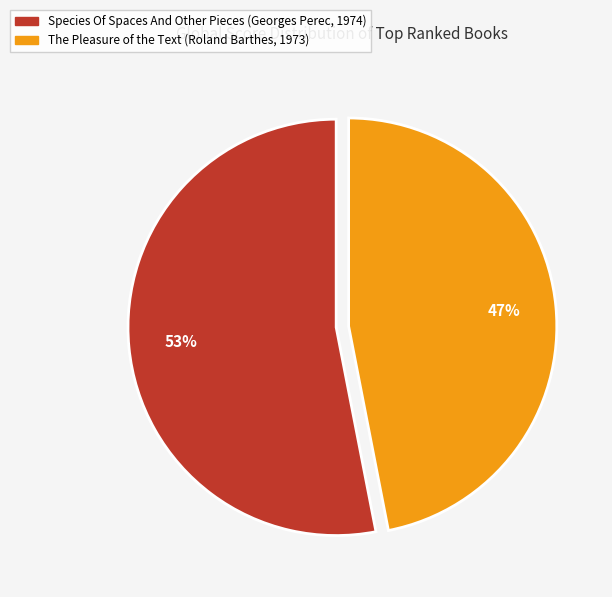

True or false: The Pleasure of the Text (Roland Barthes, 1973) accounts for 60% of the total.

False